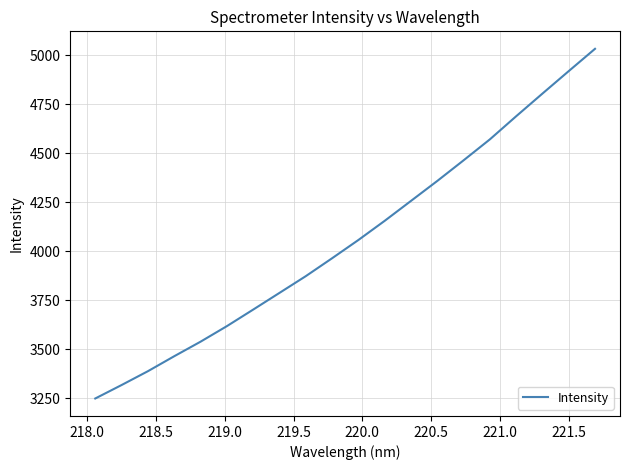

What is the smallest value displayed?

3248.8